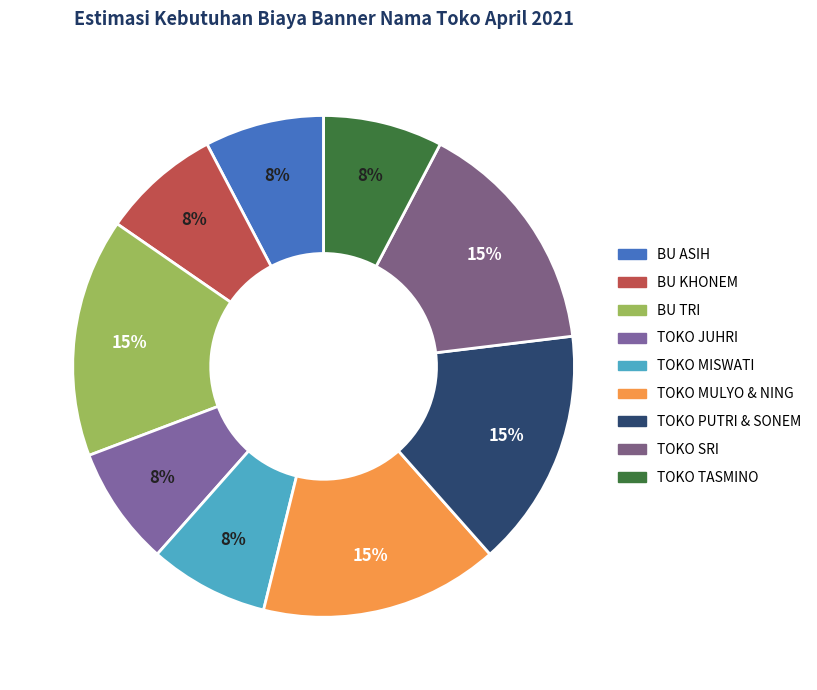

Does any single category account for the majority?

No